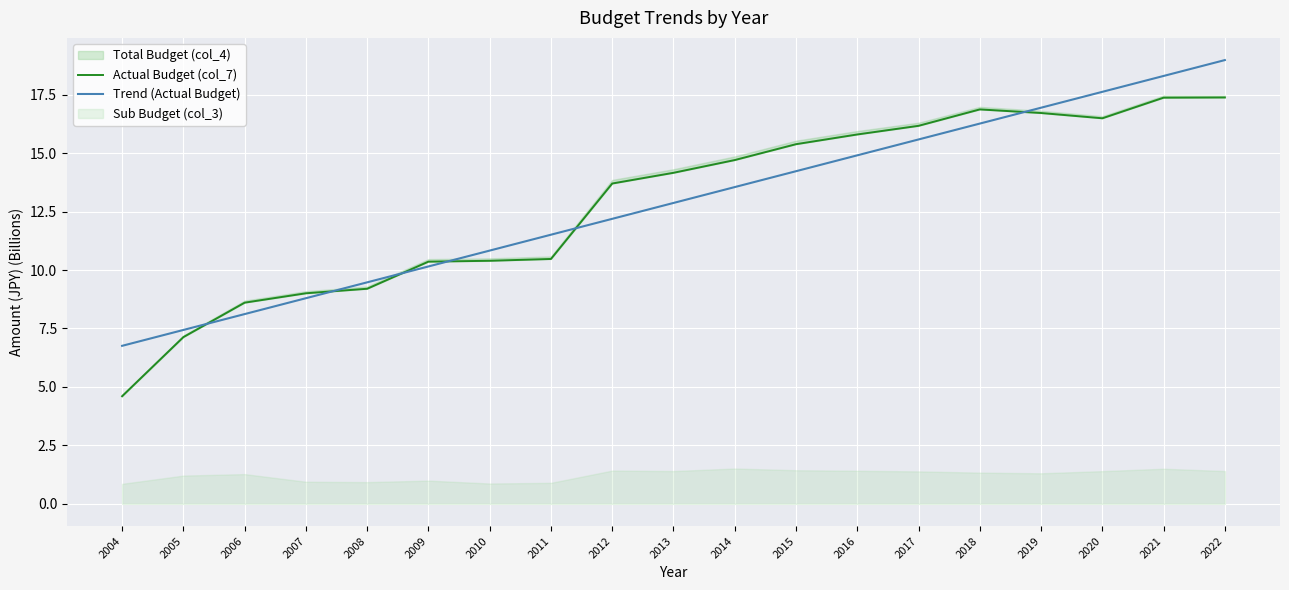

The Trend (Actual Budget) series shows 11.5 at 2011. True or false?

True